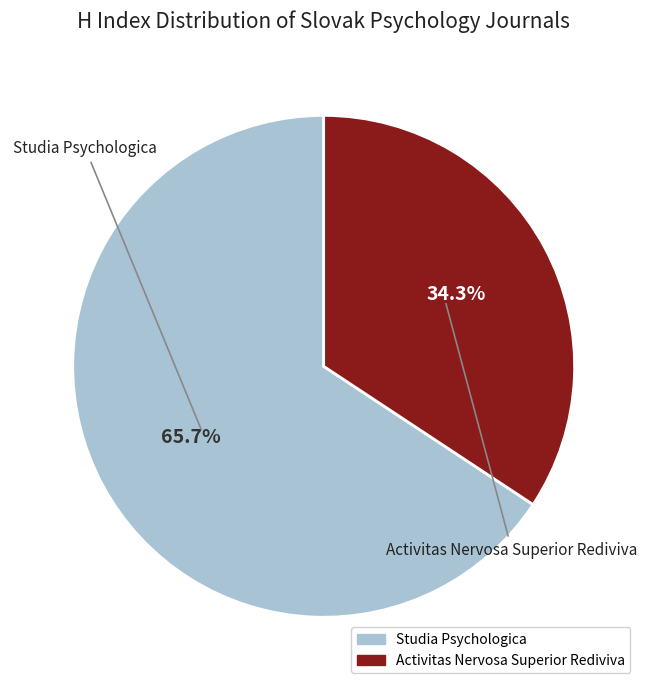

How many slices are in this pie chart?

2